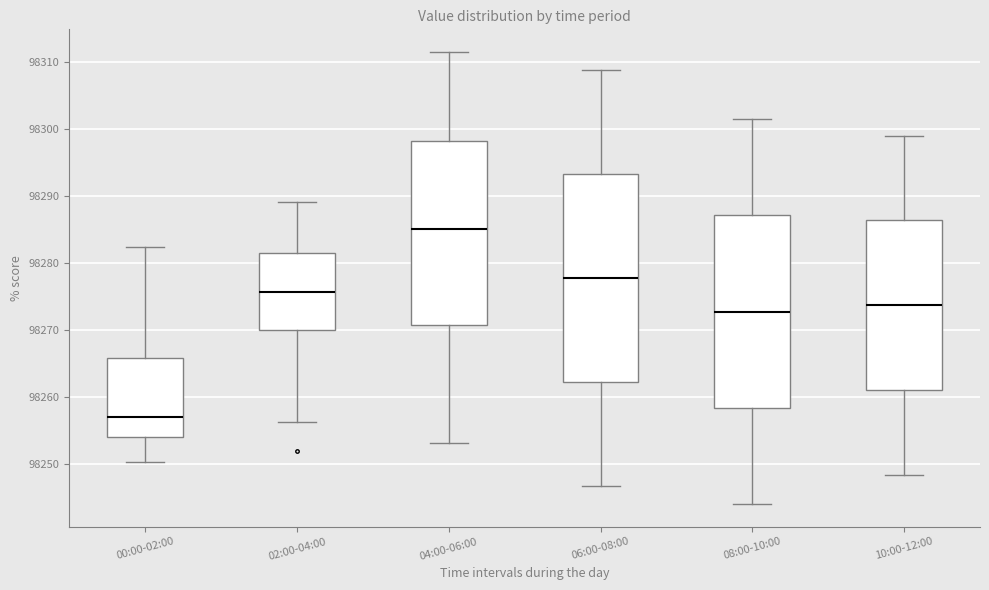

Which box has the highest median line?

04:00-06:00